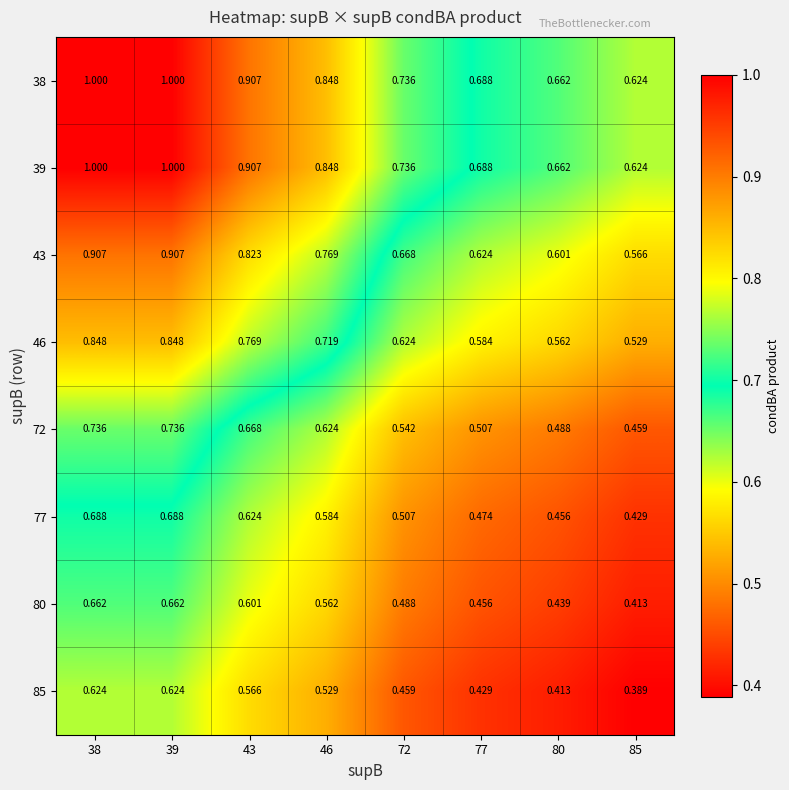

Is the value of 43 at 39 greater than the value of 72 at 43?

Yes